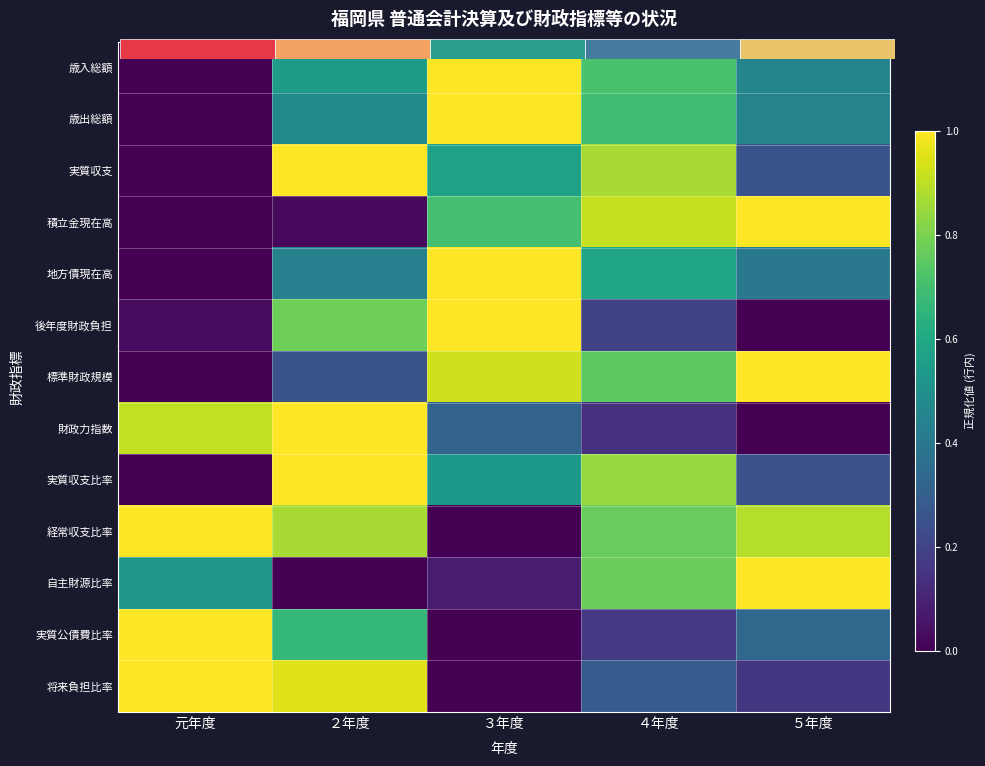

What is the spread (max minus min) of values at ５年度?

1.0